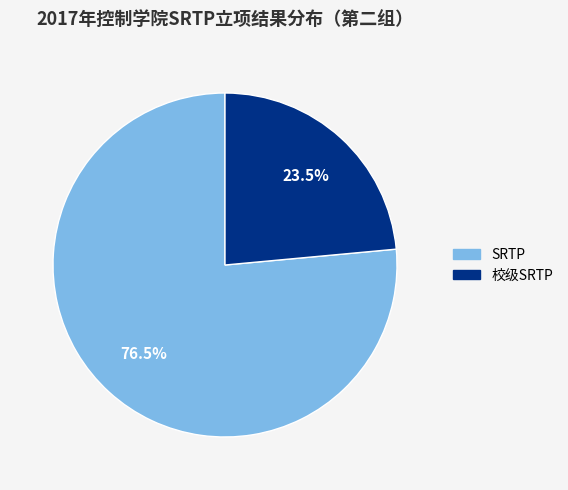

How many slices are in this pie chart?

2